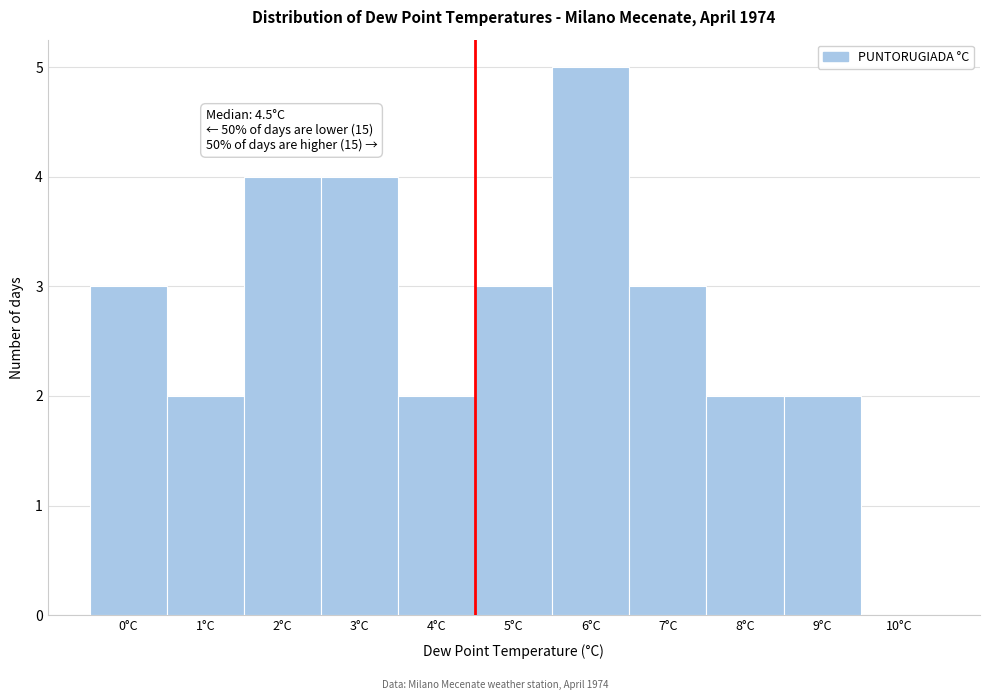

Which range on the x-axis has the tallest bar?

5.5 to 6.5